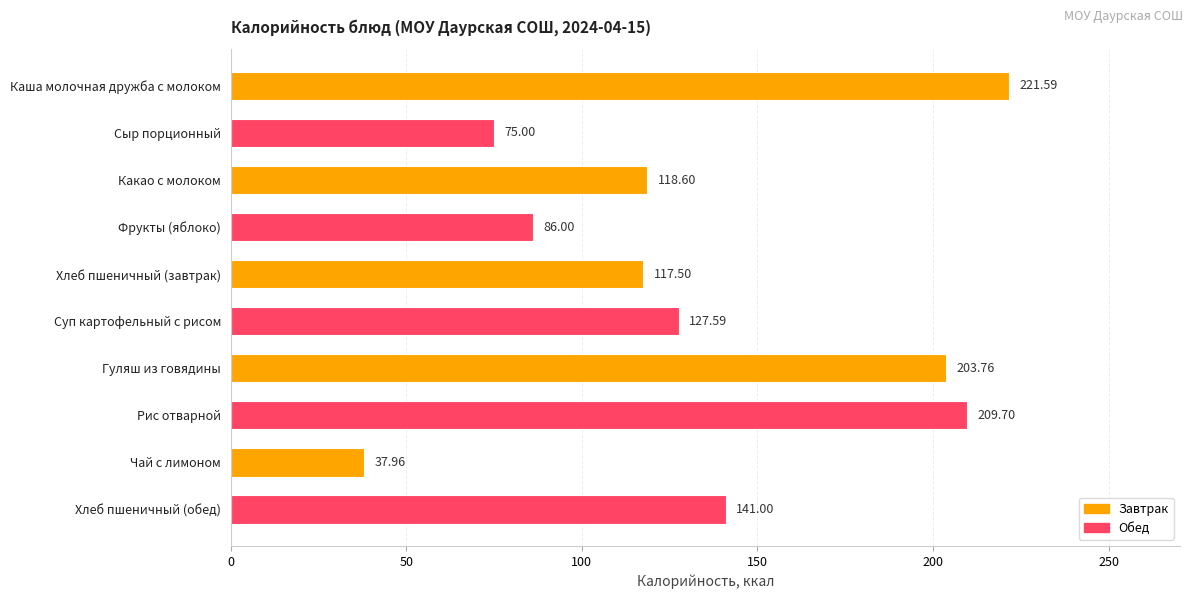

At which label is the value closest to 129?

Суп картофельный с рисом